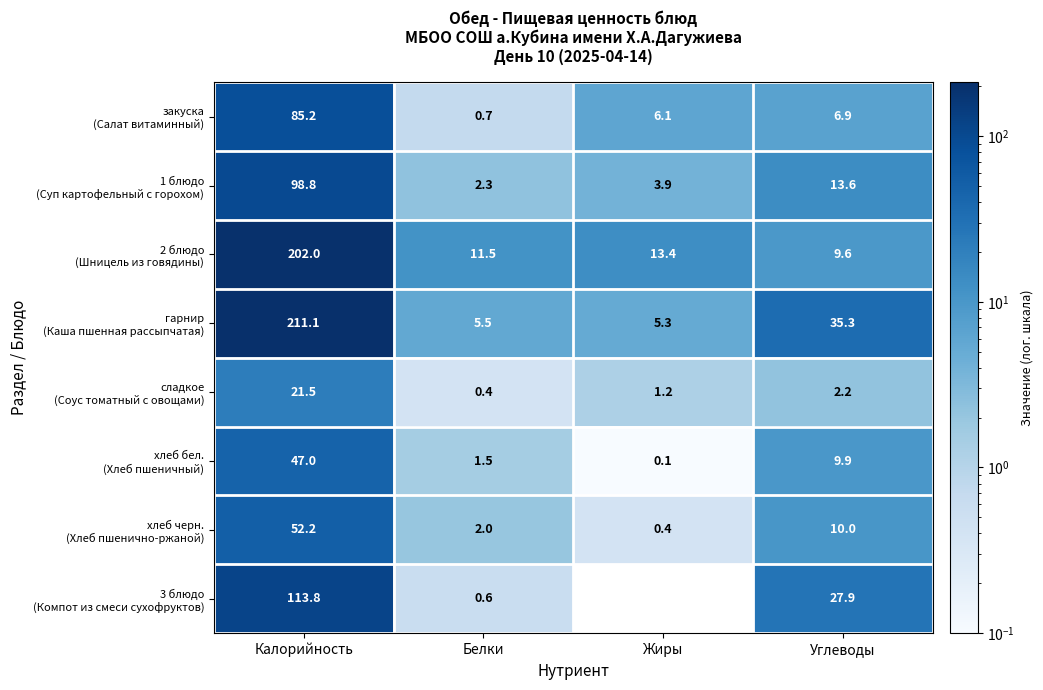

What is the maximum value shown in the chart?

211.1